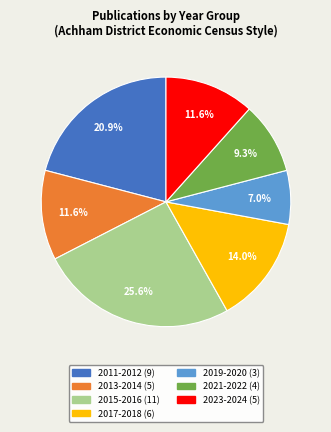

Is there a majority slice in this chart?

No